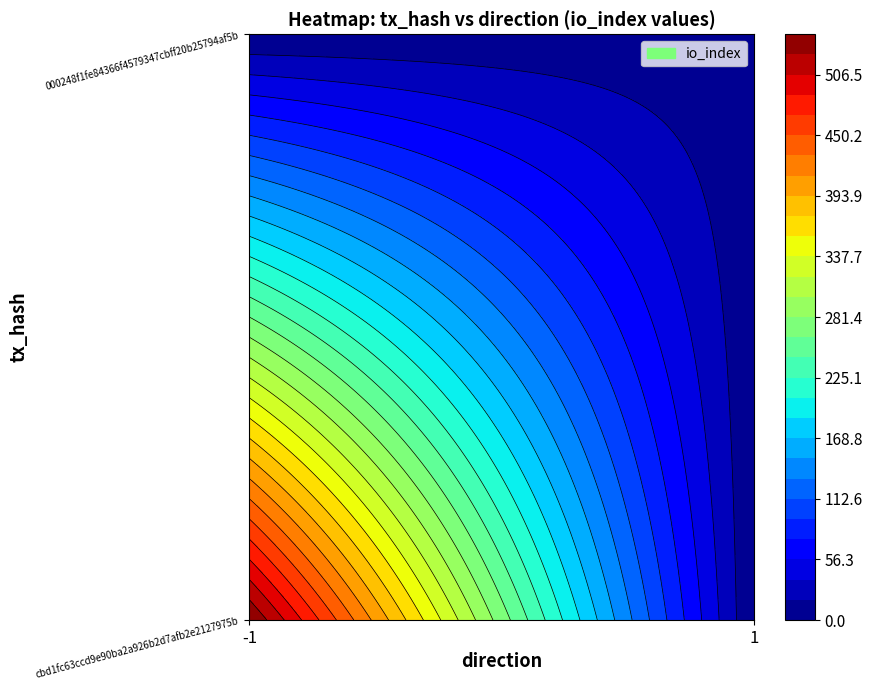

Rank the series by their average value, from highest to lowest.

cbd1fc63ccd9e90ba2a926b2d7afb2e2127975b, 000248f1fe84366f4579347cbff20b25794af5b